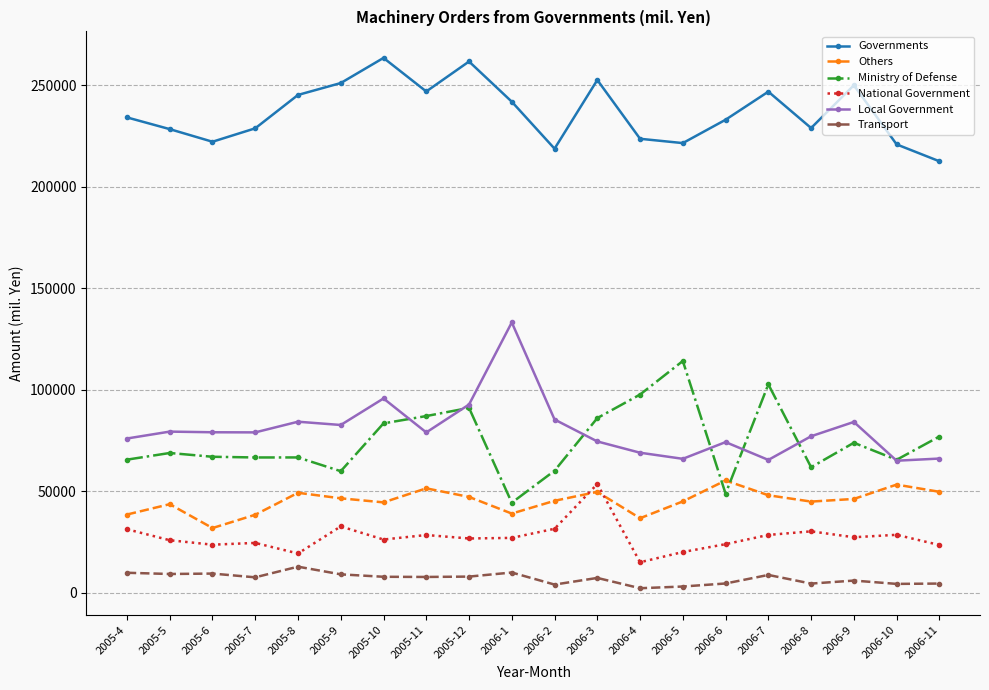

What is the difference between the highest and lowest values at 2005-6?

212568.0